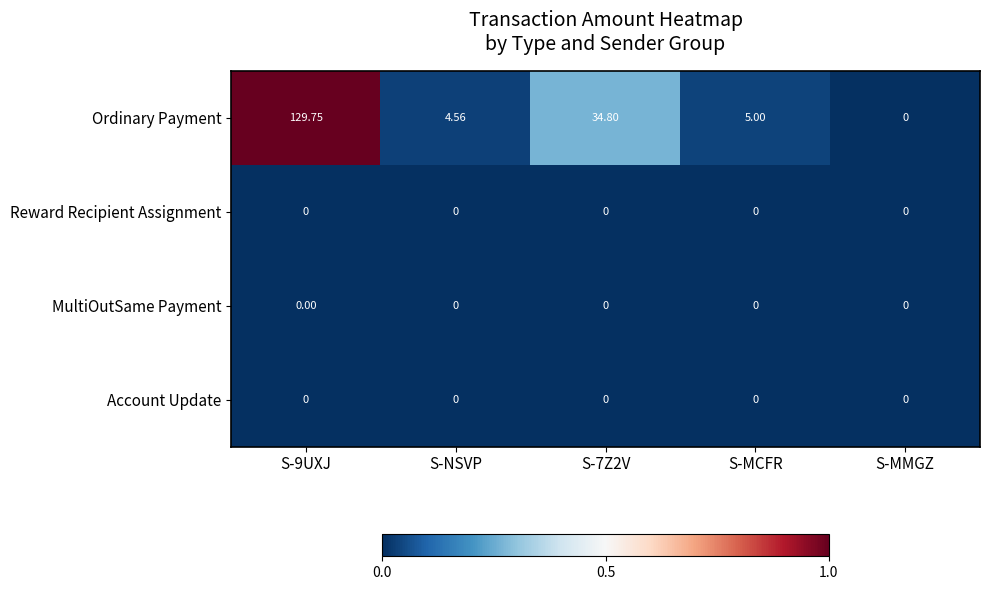

Which series has the largest range (max minus min)?

Ordinary Payment